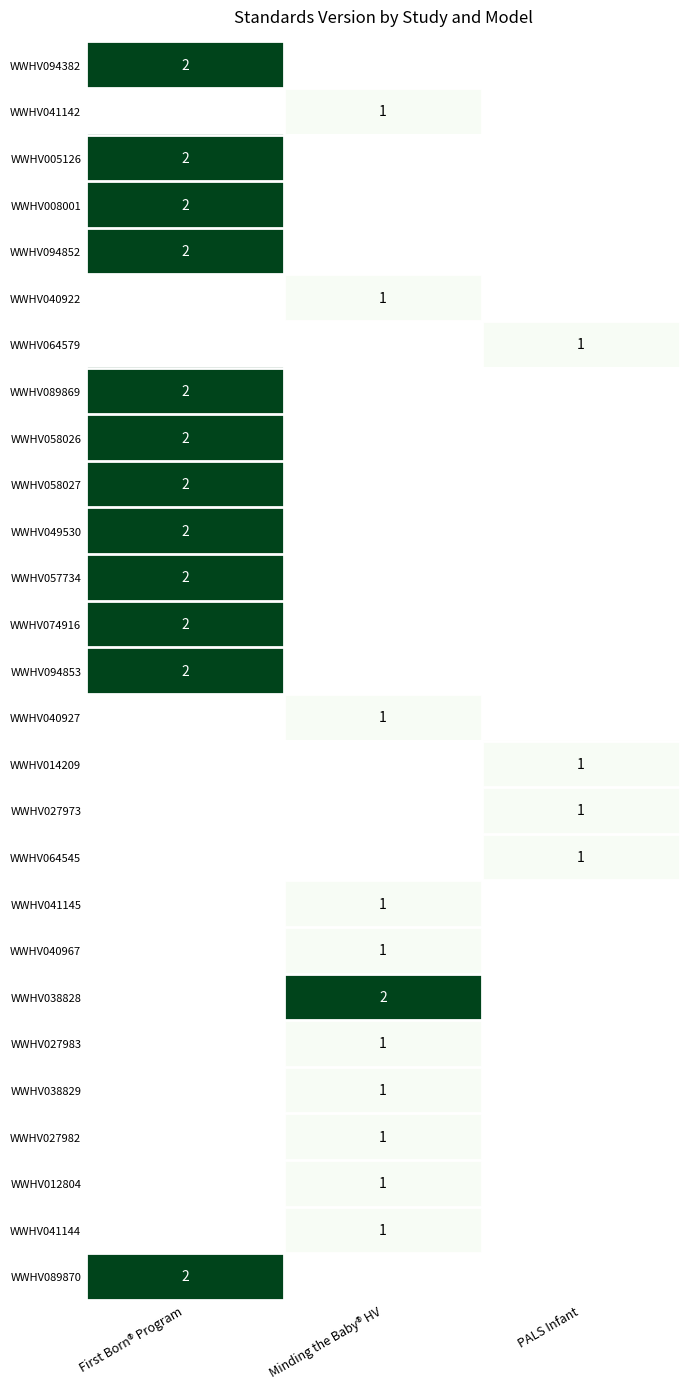

The value of WWHV027982 at Minding the Baby® HV is 1. True or false?

True